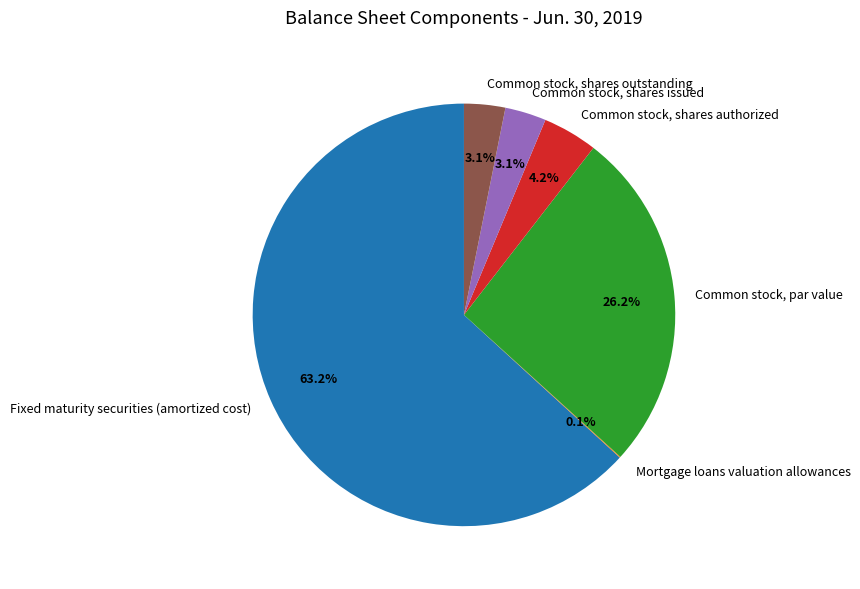

To the nearest percent, what portion does Common stock, par value represent?

26%